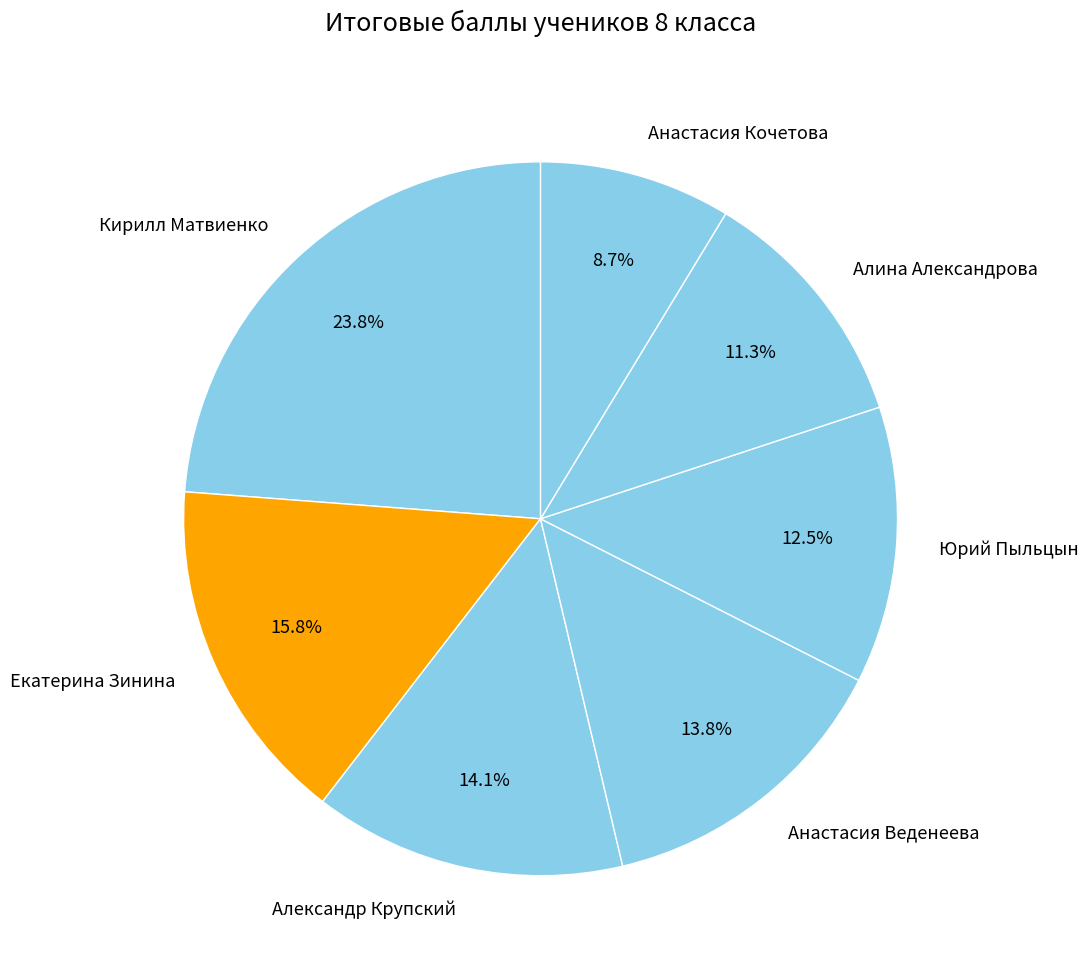

Is it true that Александр Крупский is 14% of the pie?

True